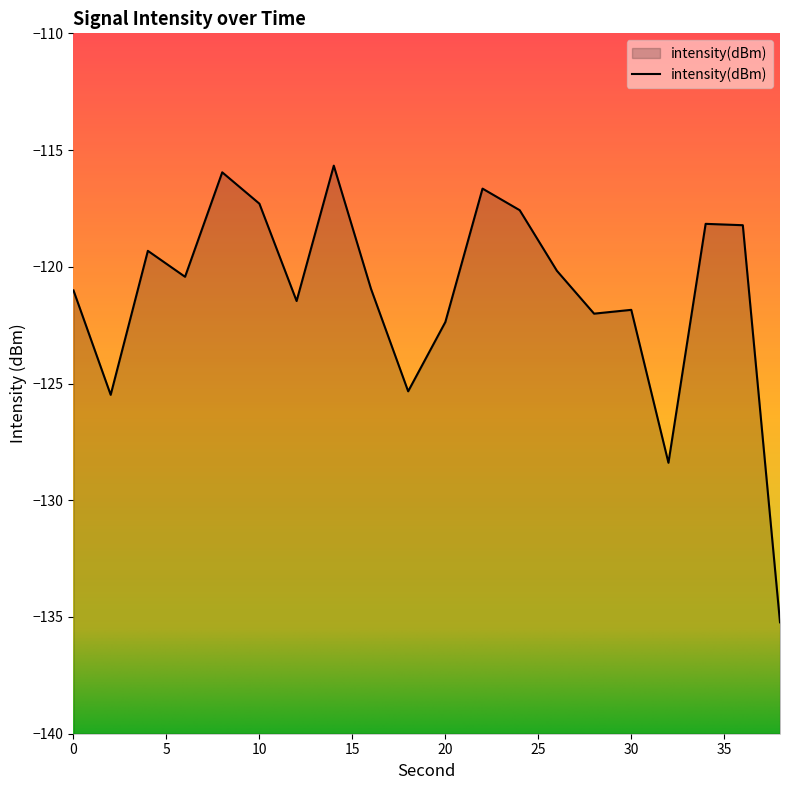

Count the number of data series in this chart.

1